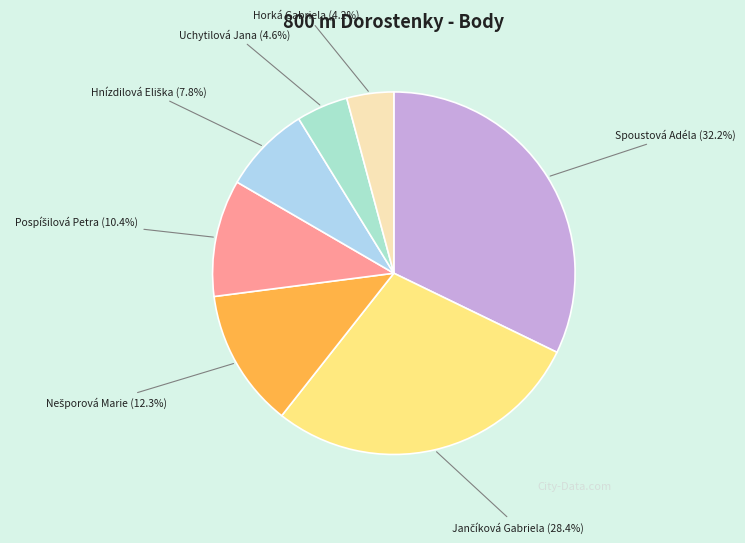

Which category has the biggest portion of the pie?

Spoustová Adéla